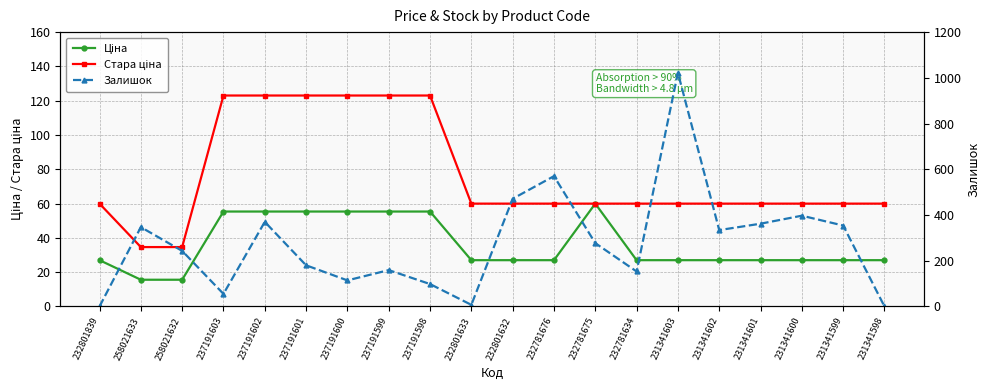

Which series has the widest spread of values?

Залишок